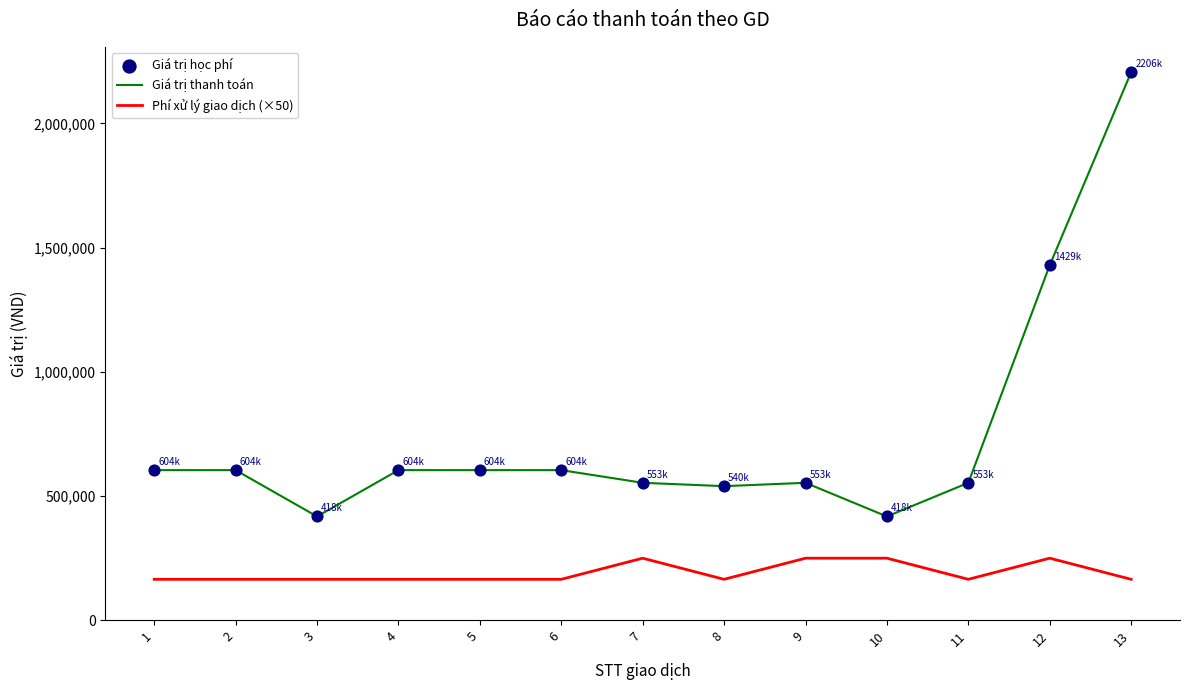

What is the total value across all series at 10?

668000